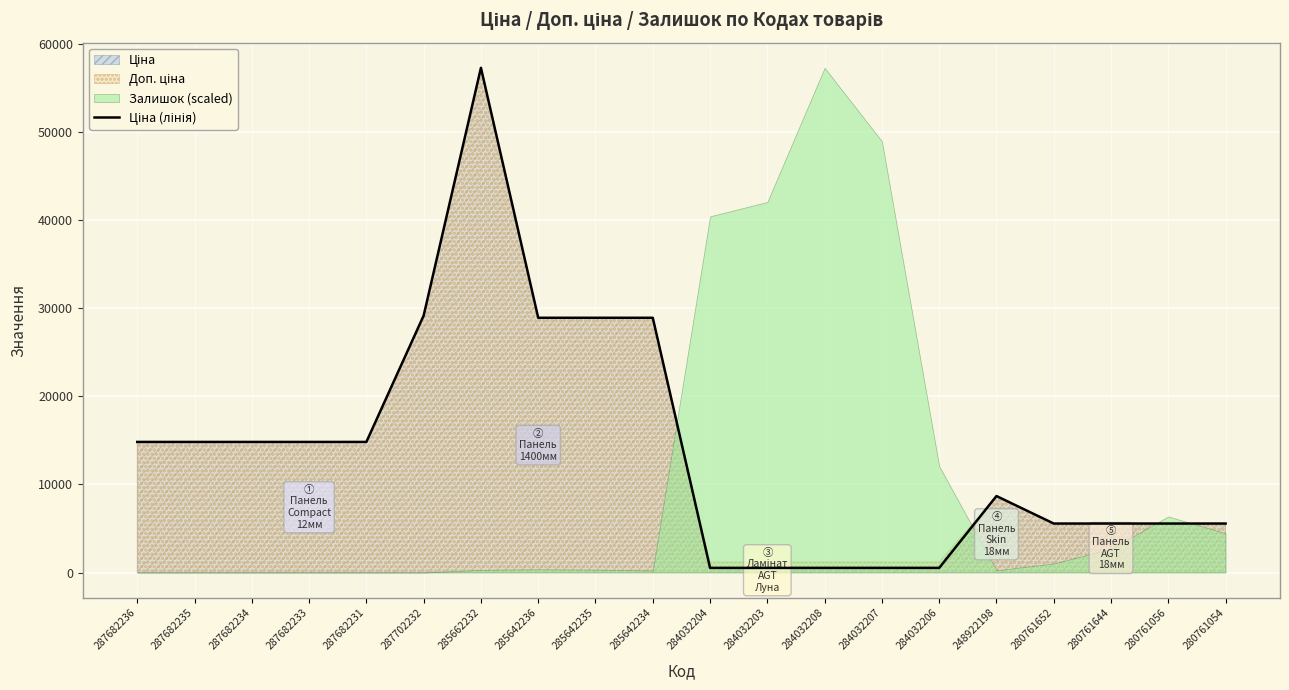

Reading left to right, extract all data points from this chart.

14817.6	14817.6	14817.6	14817.6	14817.6	29152.3	57258.0	28901.7	28901.7	28901.7	528.2	528.2	528.2	528.2	528.2	8679.5	5560.3	5560.3	5560.3	5560.3